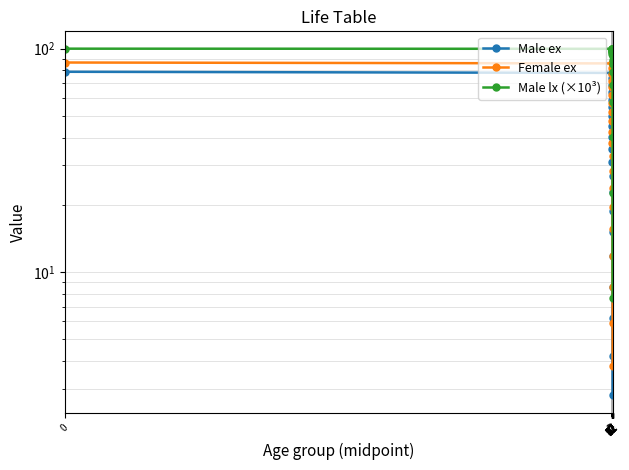

The Male lx (×10³) series shows 97.2 at 42. True or false?

True